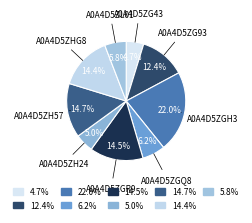

What is the ratio of the value at A0A4D5ZH24 to the value at A0A4D5ZGH3?

0.2